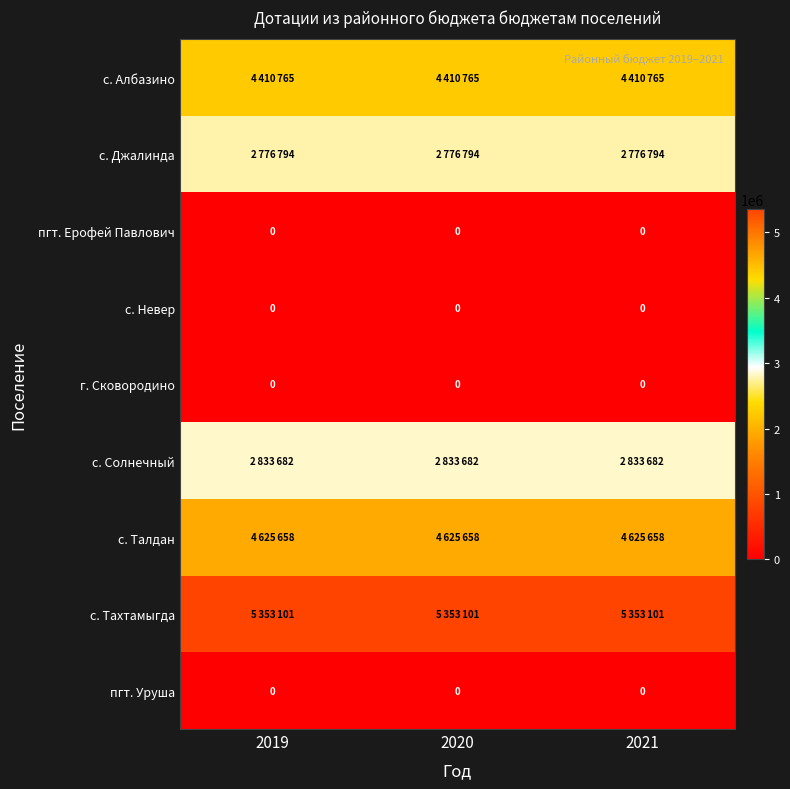

What is the total value across all series at 2019?

20000000